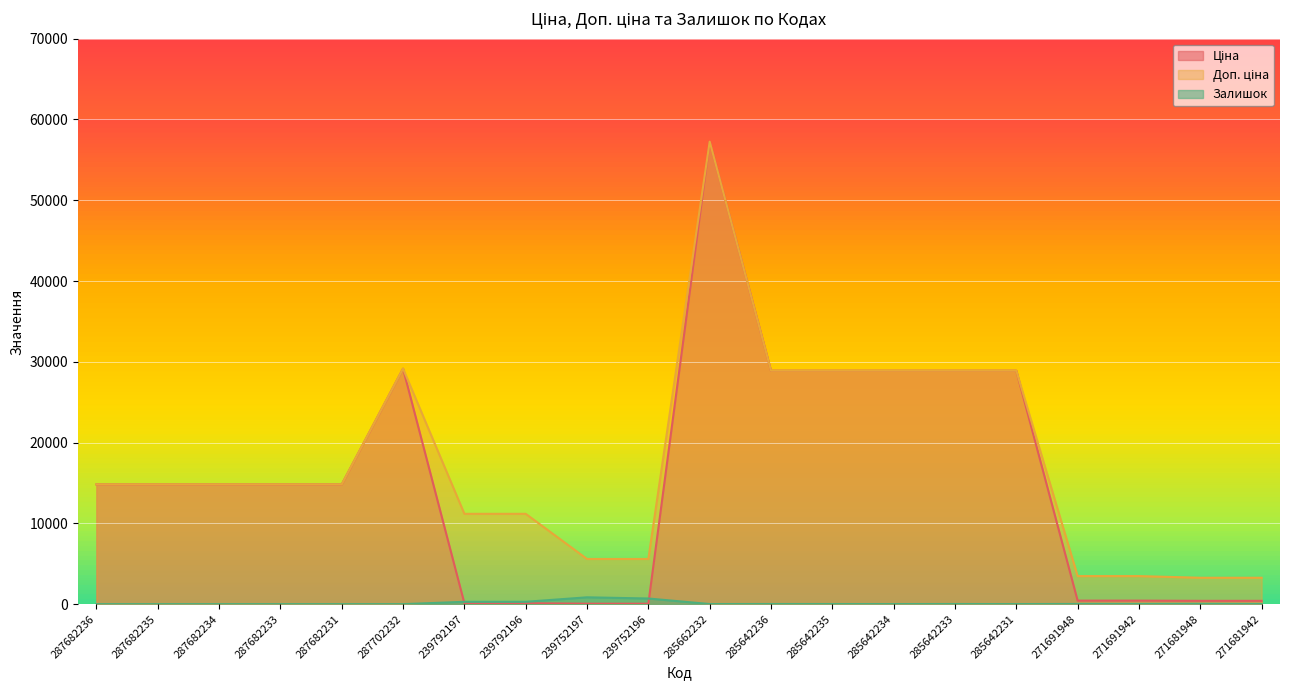

Is it true that Залишок equals 0.0 at 287682234?

True